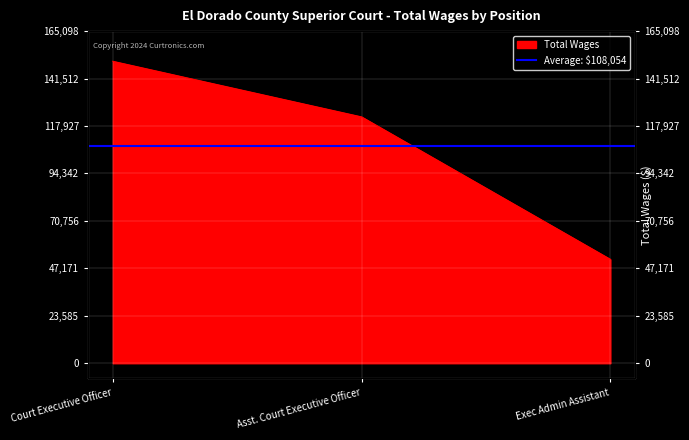

What is the change in value from Court Executive Officer to Asst. Court Executive Officer?

-27648